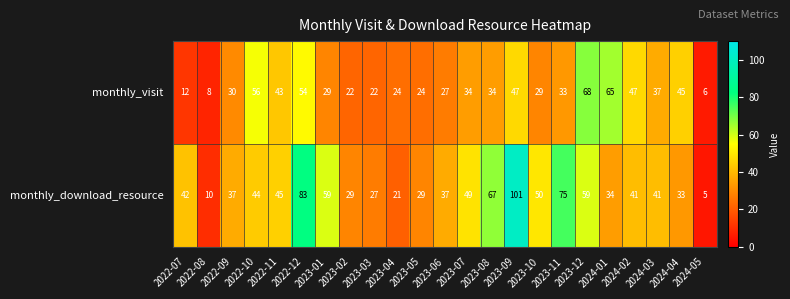

What is the maximum value for monthly_download_resource?

101